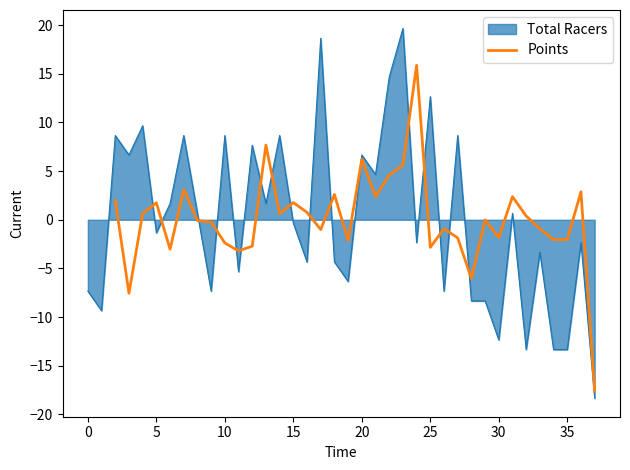

How many interior local valleys (lower than both neighbors) does the data have?

10